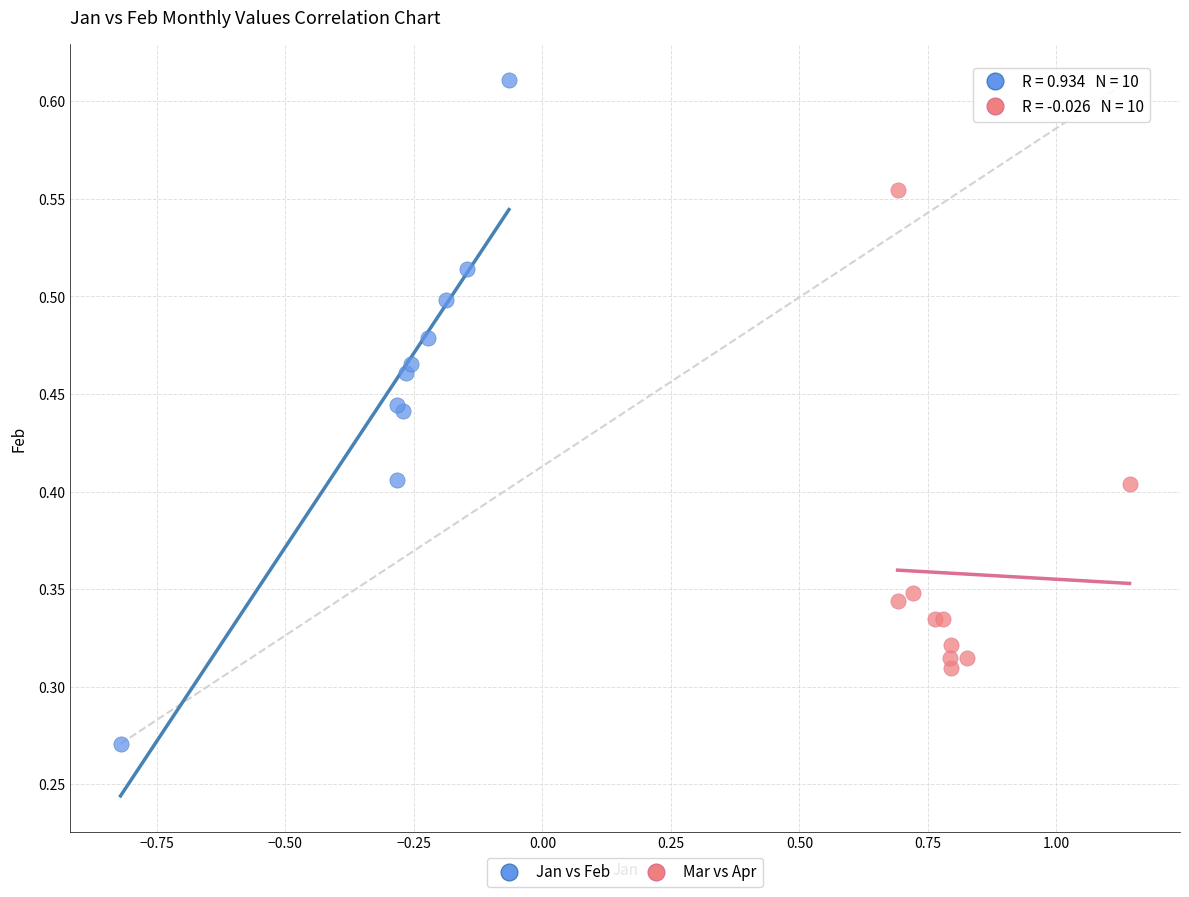

Which series contains the highest Y value?

Jan vs Feb